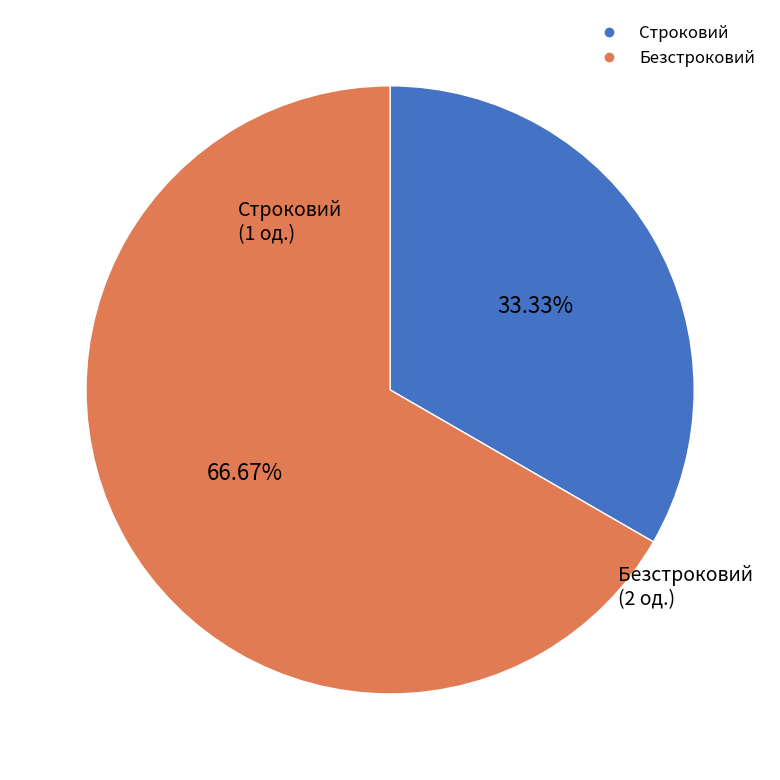

What percentage is the Строковий slice, to the nearest percent?

33%